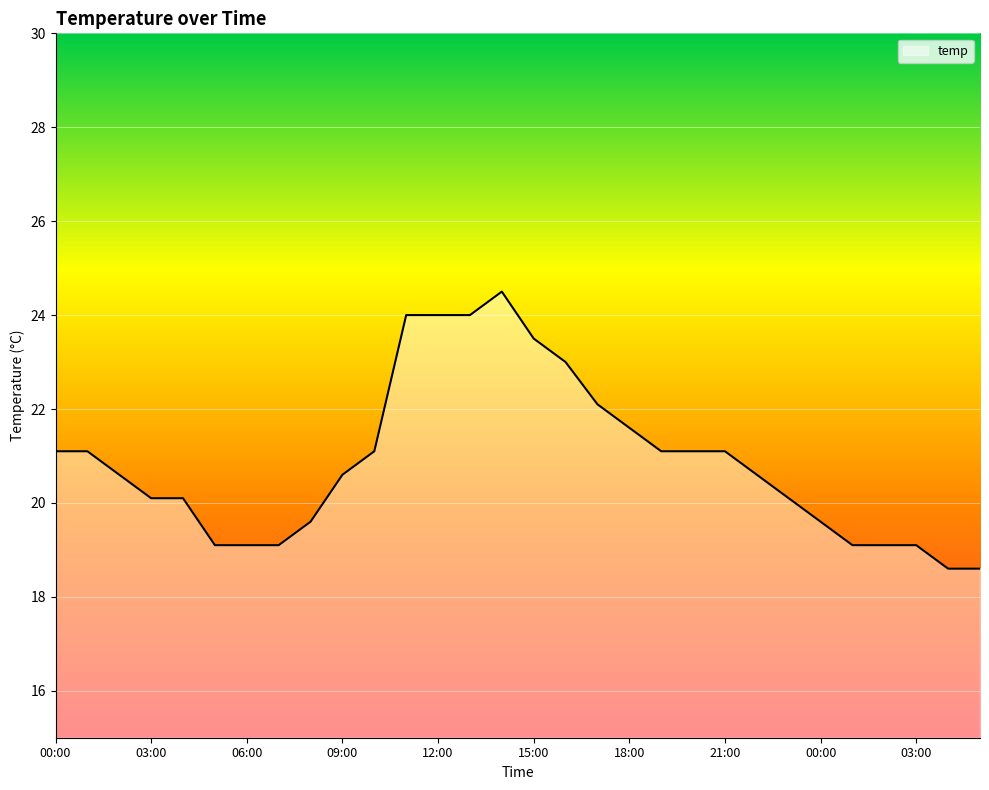

What is the maximum value shown in the chart?

24.5